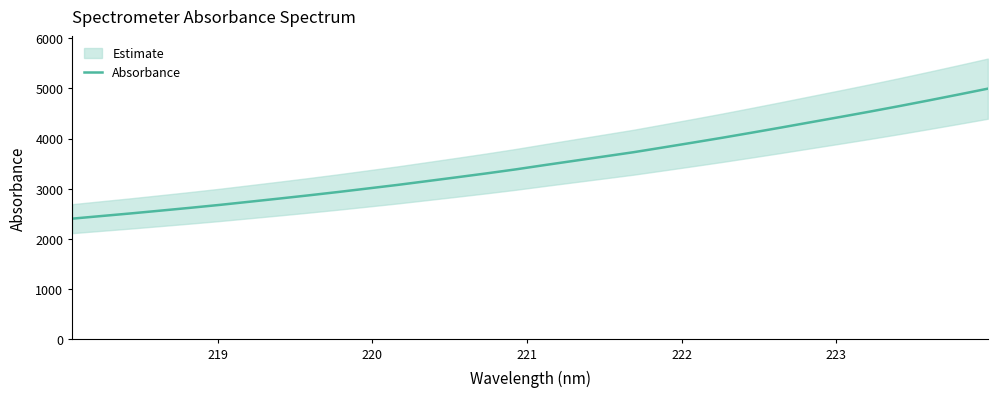

The chart shows a value of 6182.5 at 20. True or false?

False